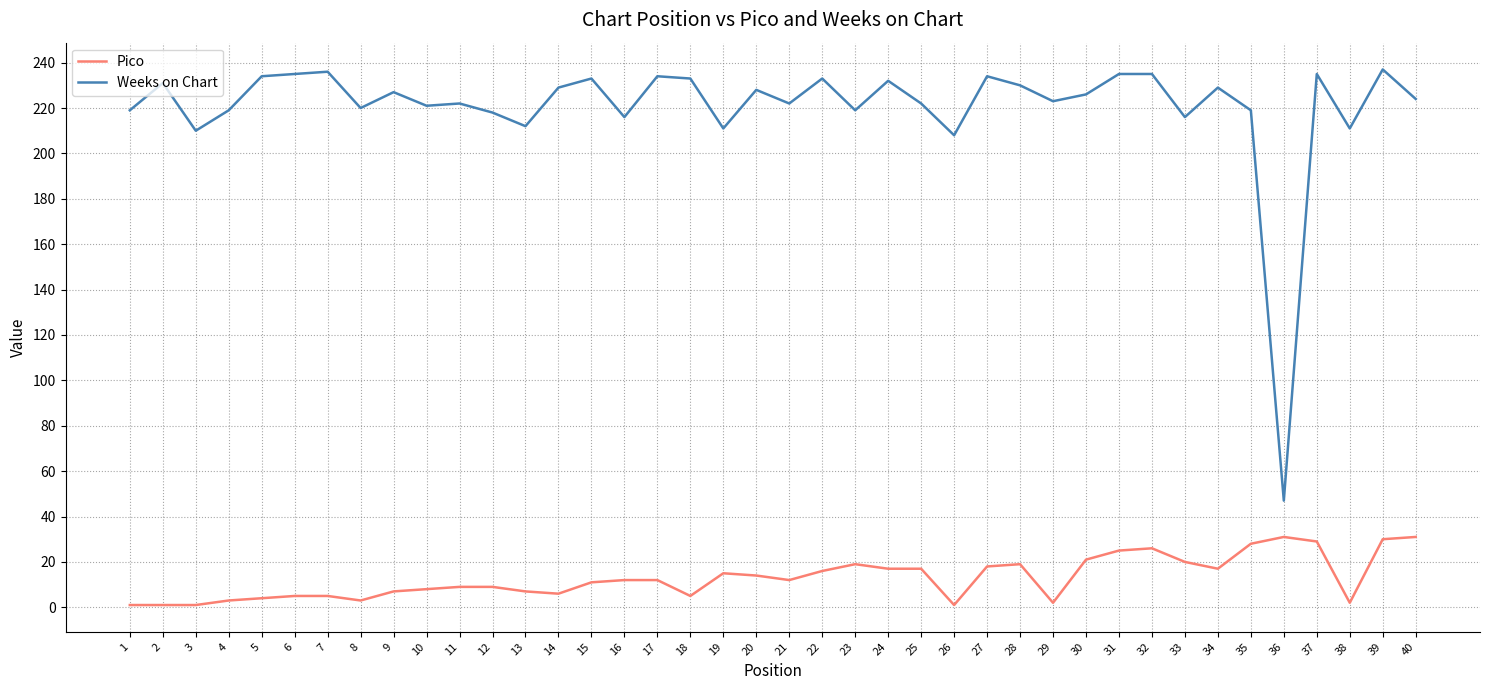

List the series in order of their peak value, lowest first.

Pico, Weeks on Chart